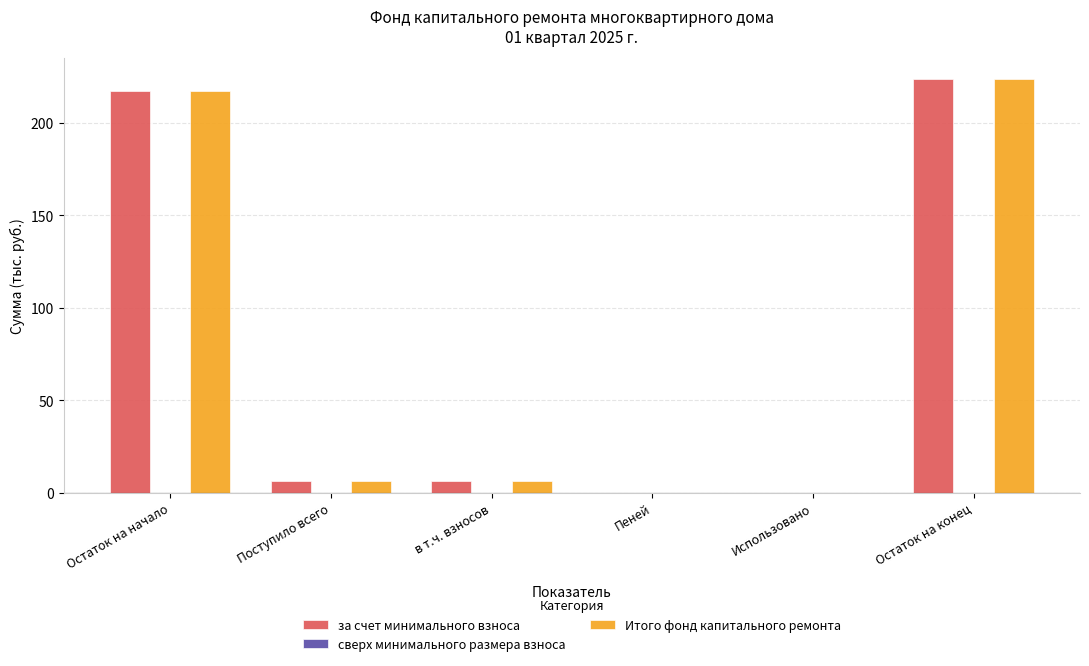

Read the Итого фонд капитального ремонта value at Остаток на начало.

217.4